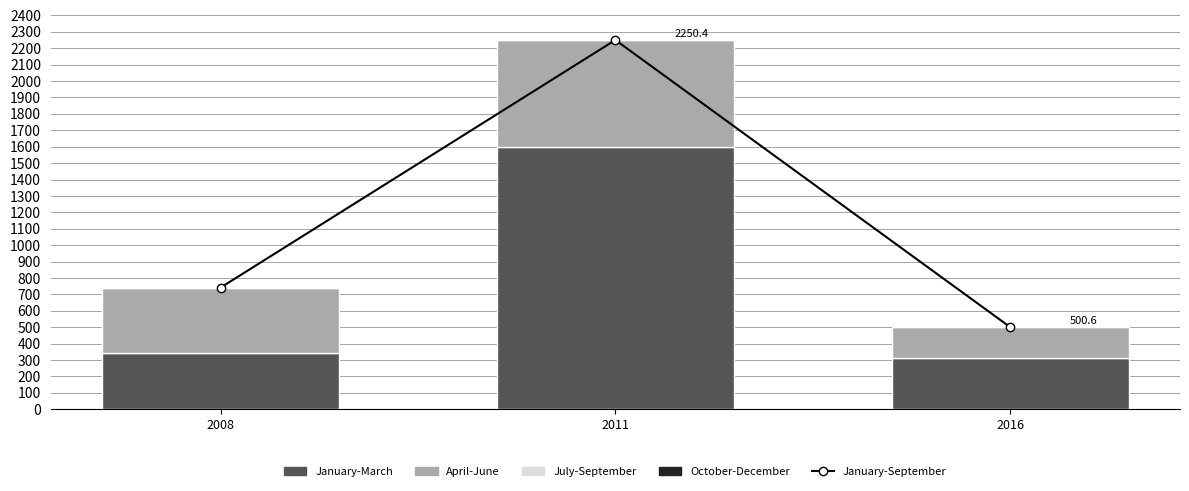

At which category is the sum across all series the highest?

2011